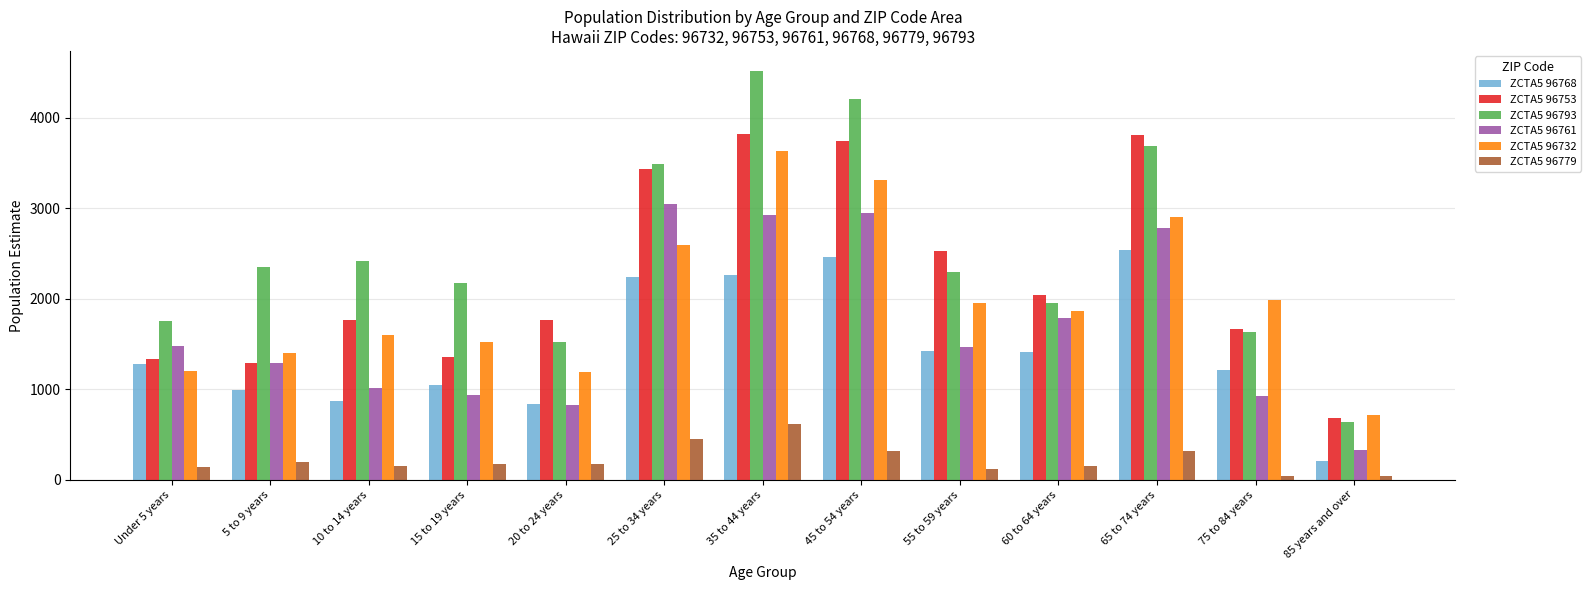

Which series has the largest total across all categories?

ZCTA5 96793